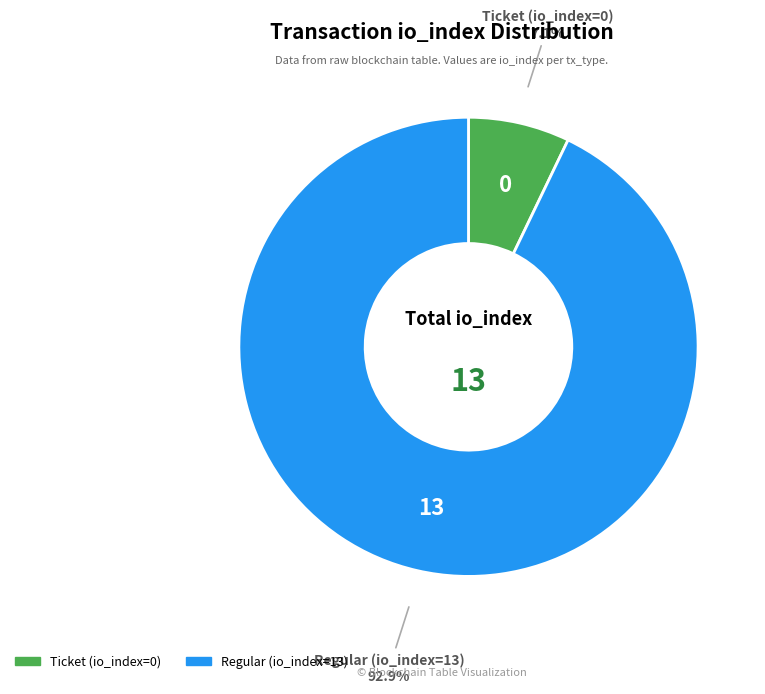

To the nearest percent, what is the difference between the largest and smallest slice percentages?

86%